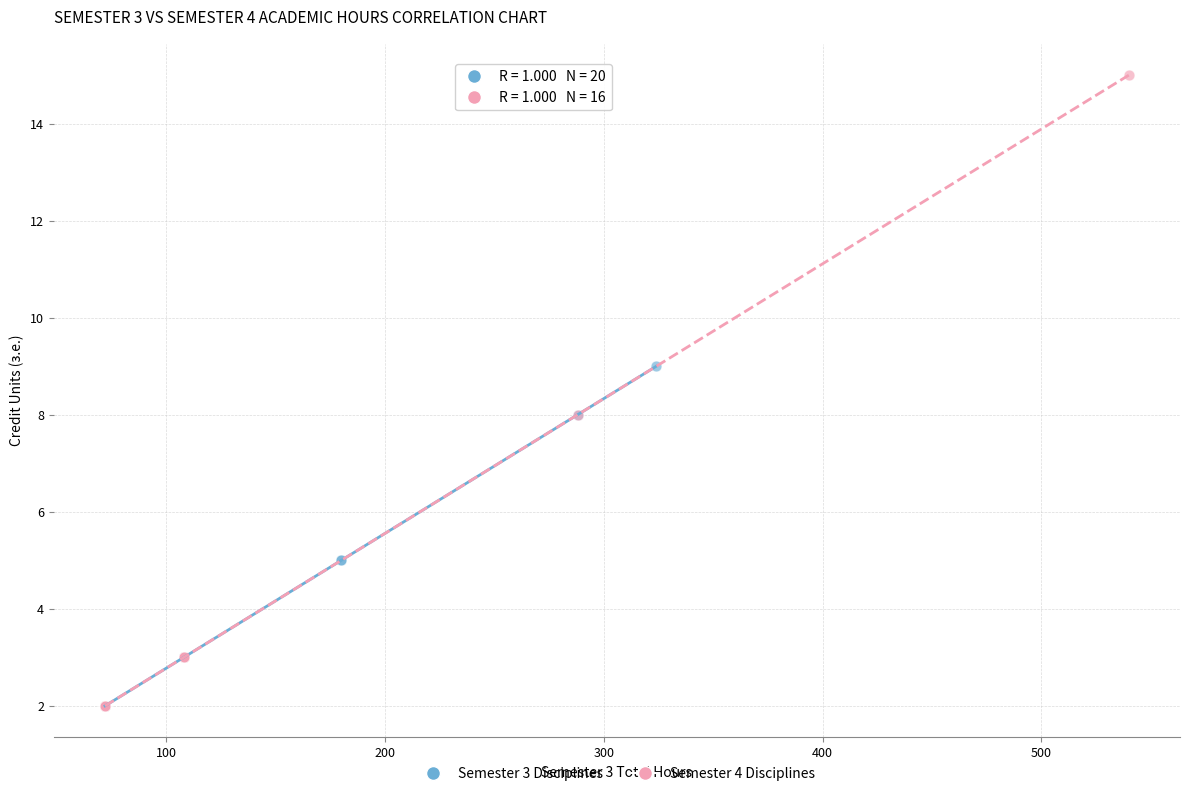

Which series has the largest Y range (max minus min)?

Semester 4 Disciplines